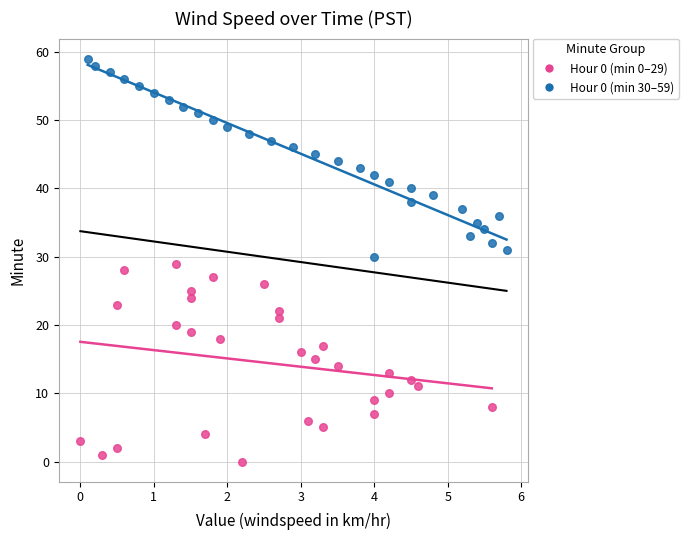

Which series contains the lowest Y value?

Hour 0 (min 0–29)